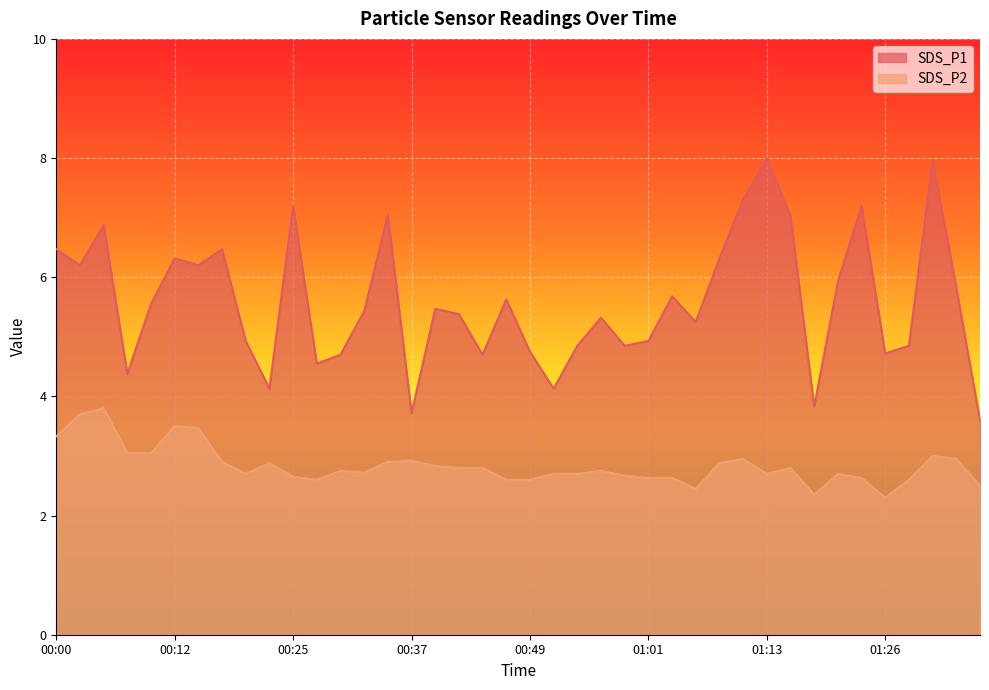

Which series changed the most between 00:00 and 01:13?

SDS_P1